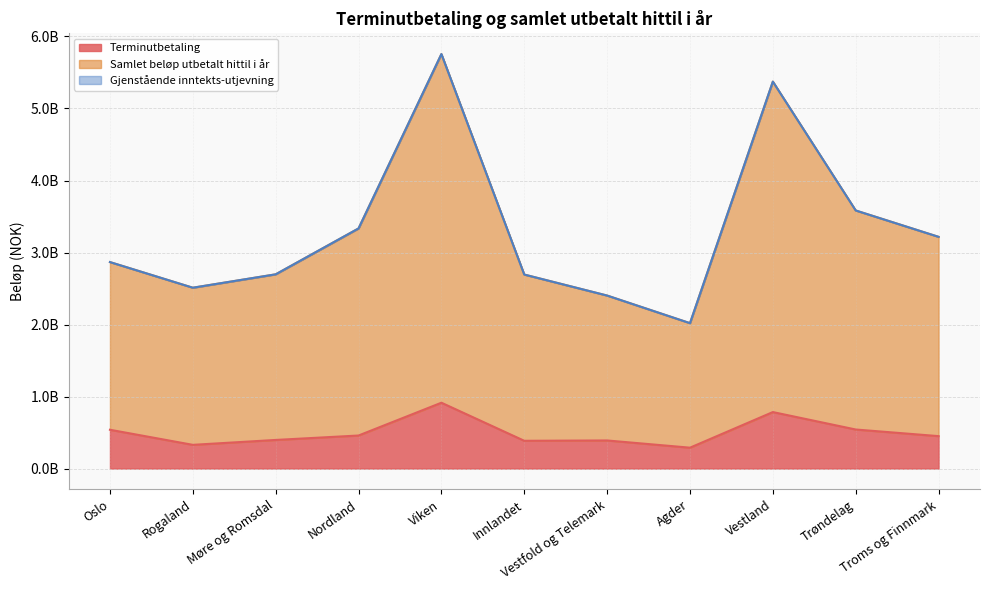

What is the average value of the Samlet beløp utbetalt hittil i år series?

3314301855